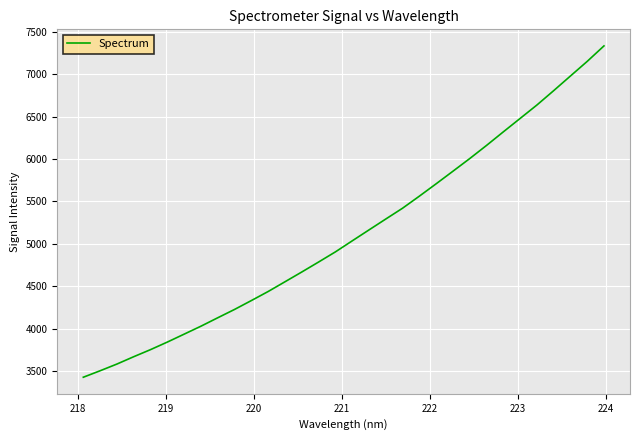

What is the difference between the maximum and minimum values?

3910.6